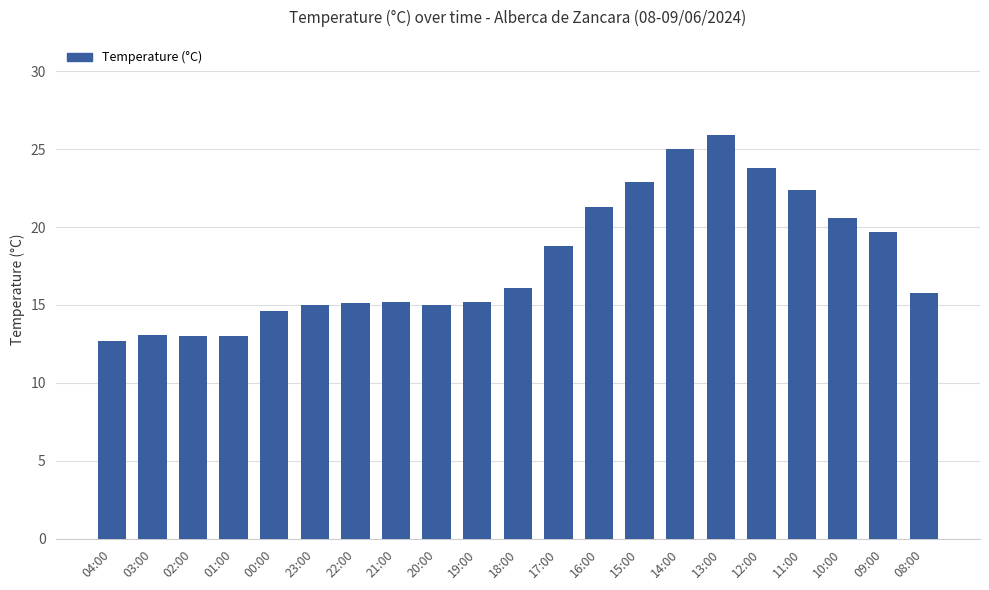

What is the minimum value shown in the chart?

12.7